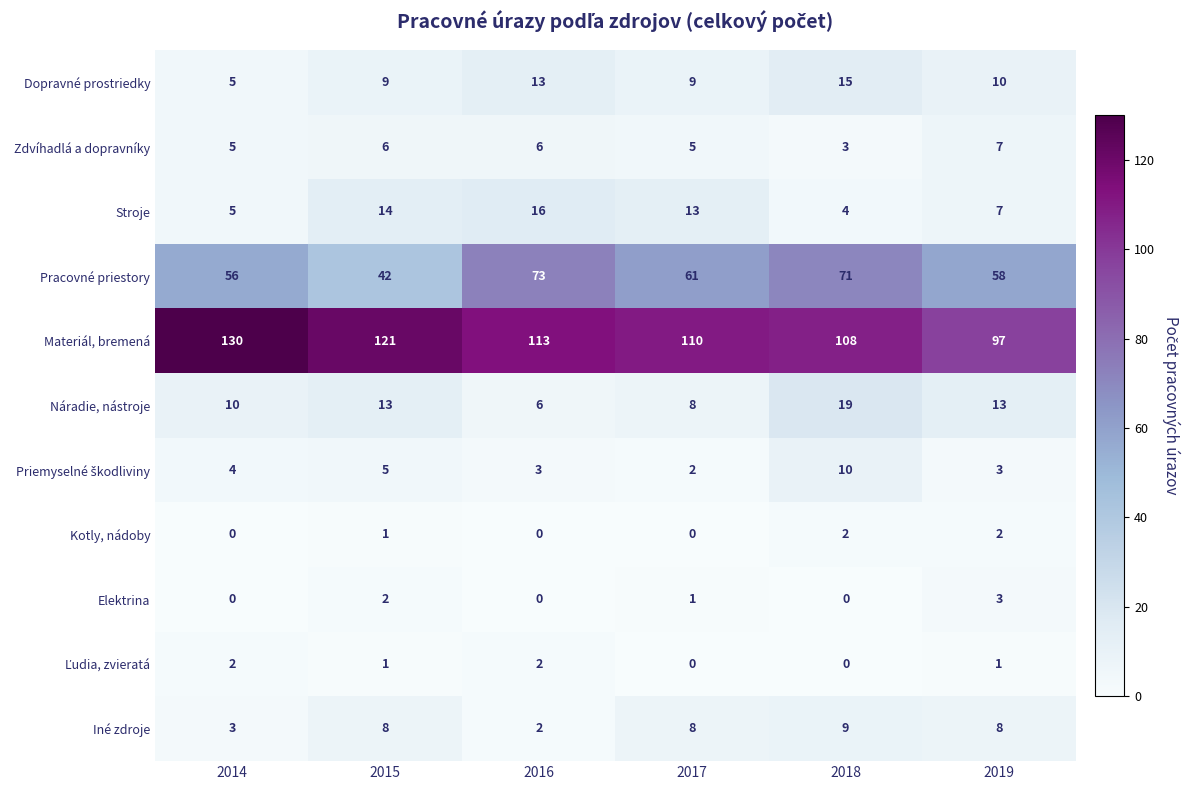

At how many categories does at least one series exceed 114?

2